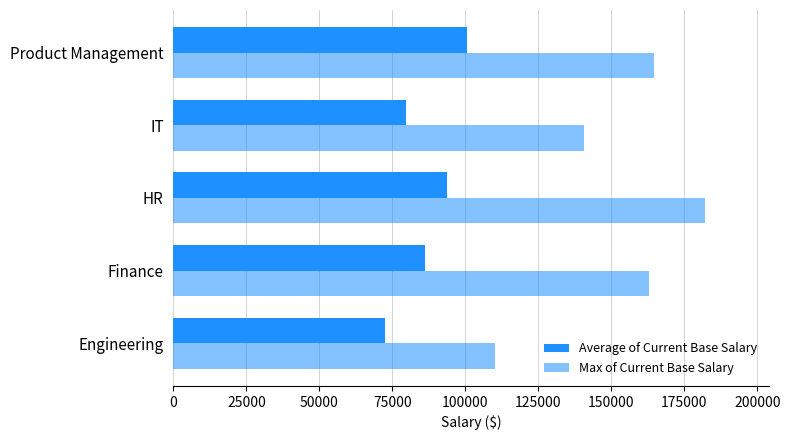

Rank the series by their average value, from highest to lowest.

Max of Current Base Salary, Average of Current Base Salary